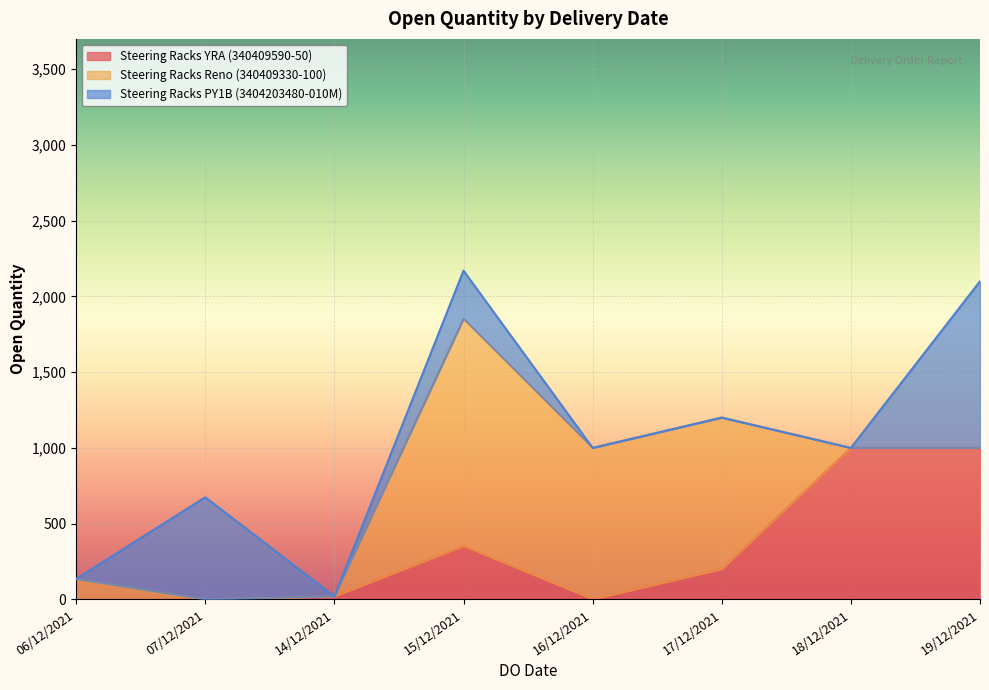

What are all the series names shown in the legend?

Steering Racks YRA (340409590-50), Steering Racks Reno (340409330-100), Steering Racks PY1B (3404203480-010M)